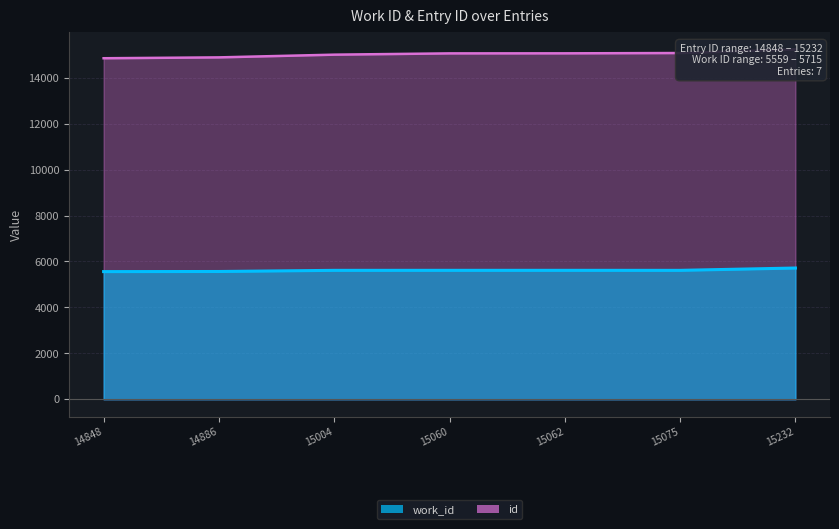

The value of id at 14848 is 9083. True or false?

False